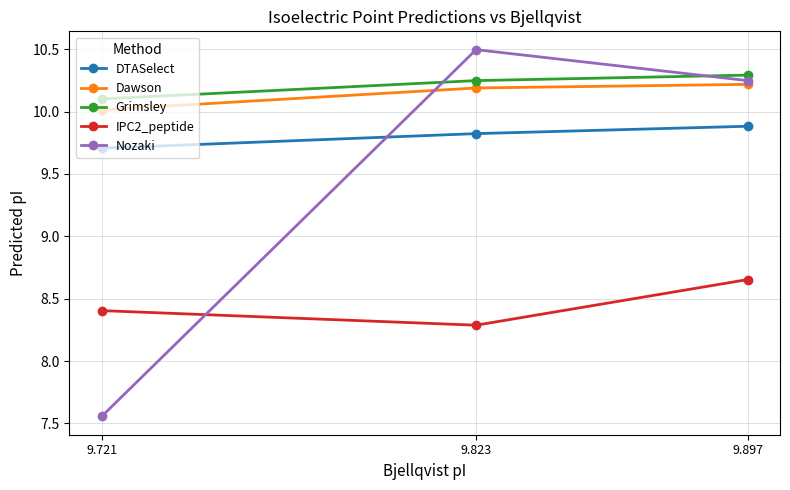

The value of Grimsley at 9.823 is 10.2. True or false?

True